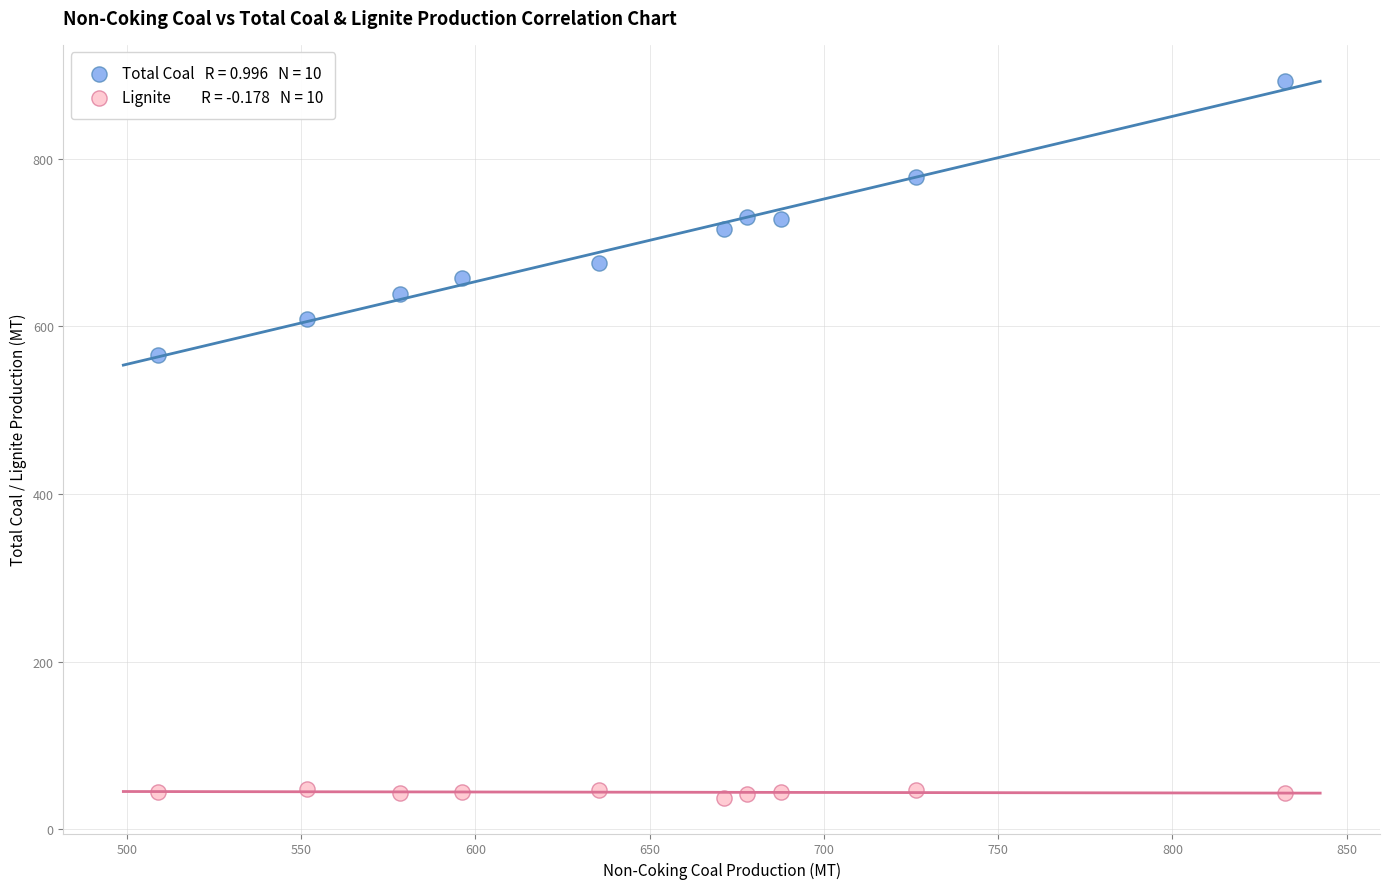

Across all data points, what is the range of X values (max minus min)?

323.4